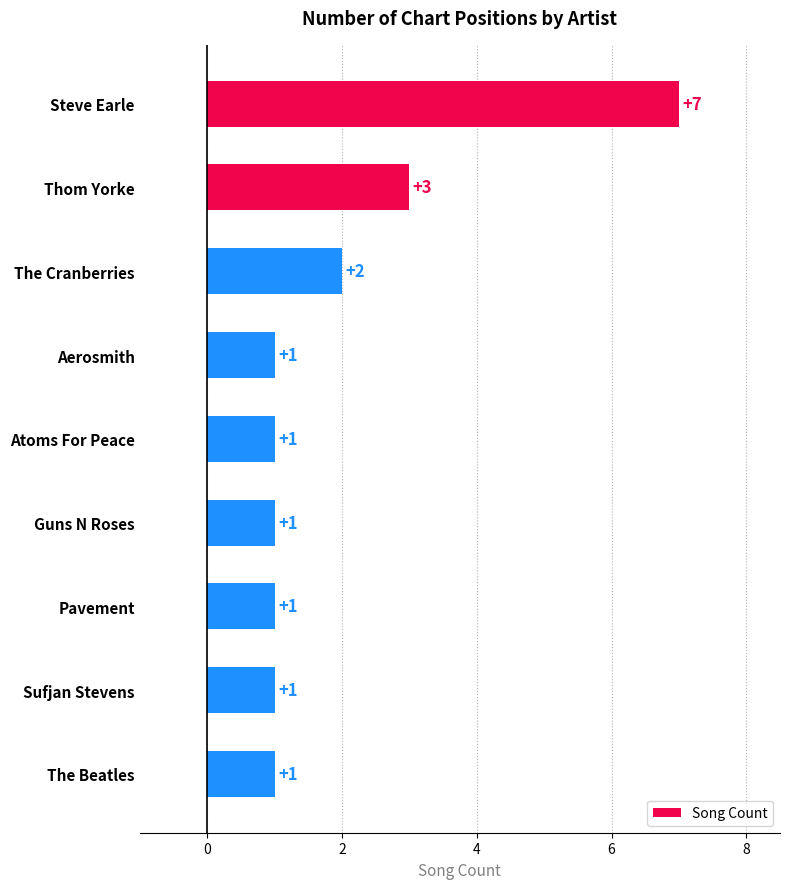

Reading top to bottom, transcribe all the data shown in this chart.

7	3	2	1	1	1	1	1	1